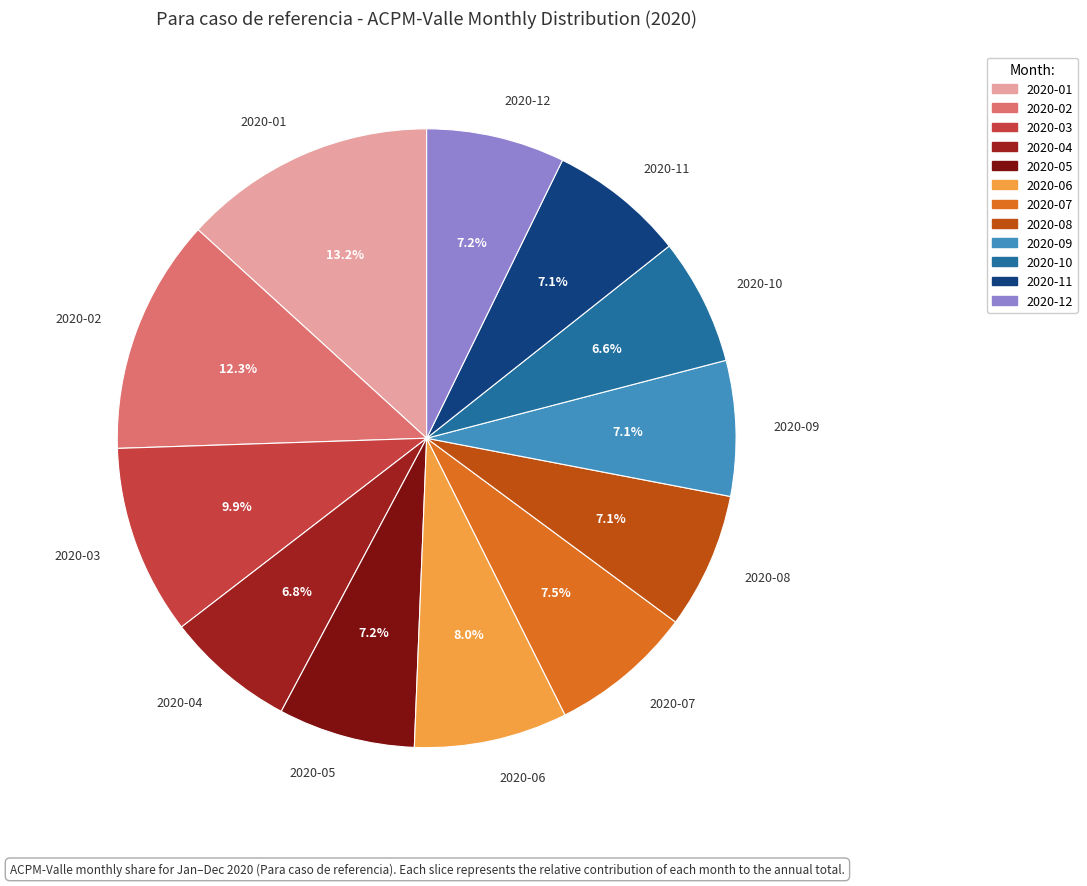

Does any single category account for the majority?

No